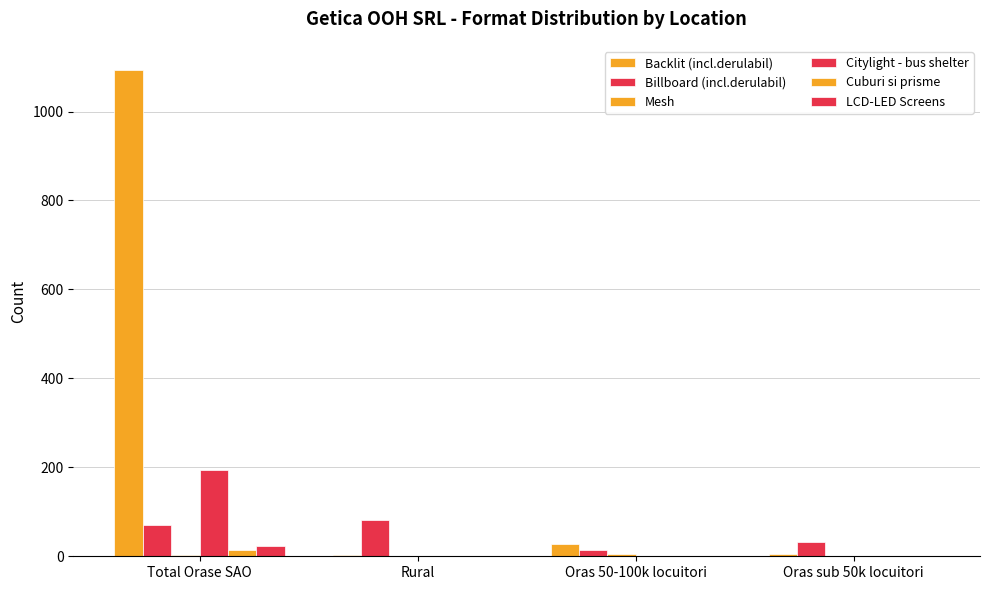

Rank the categories by Cuburi si prisme value from highest to lowest.

Total Orase SAO, Rural, Oras 50-100k locuitori, Oras sub 50k locuitori